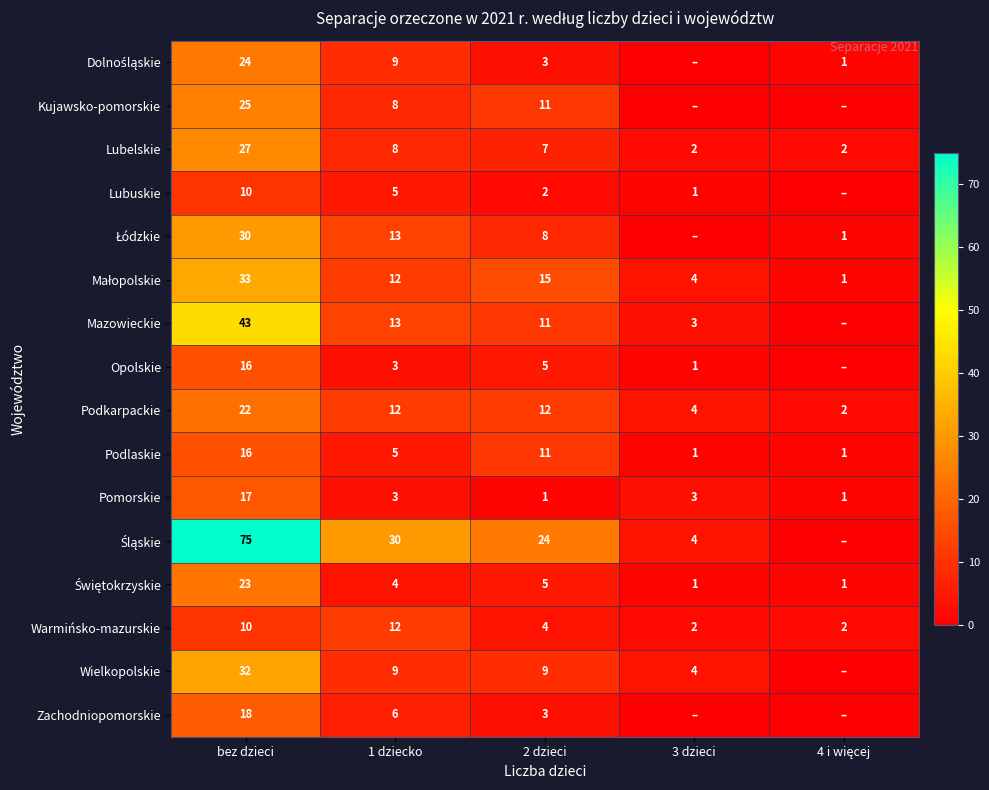

What is the greatest value displayed?

75